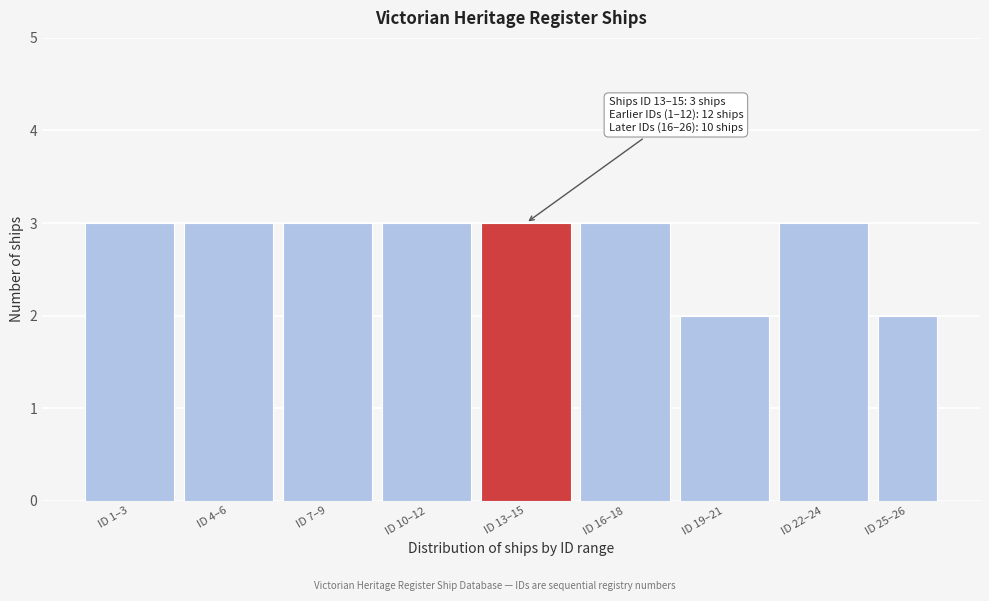

Reading left to right, list all the values displayed in this chart.

ID 1–3=3	ID 4–6=3	ID 7–9=3	ID 10–12=3	ID 13–15=3	ID 16–18=3	ID 19–21=2	ID 22–24=3	ID 25–26=2